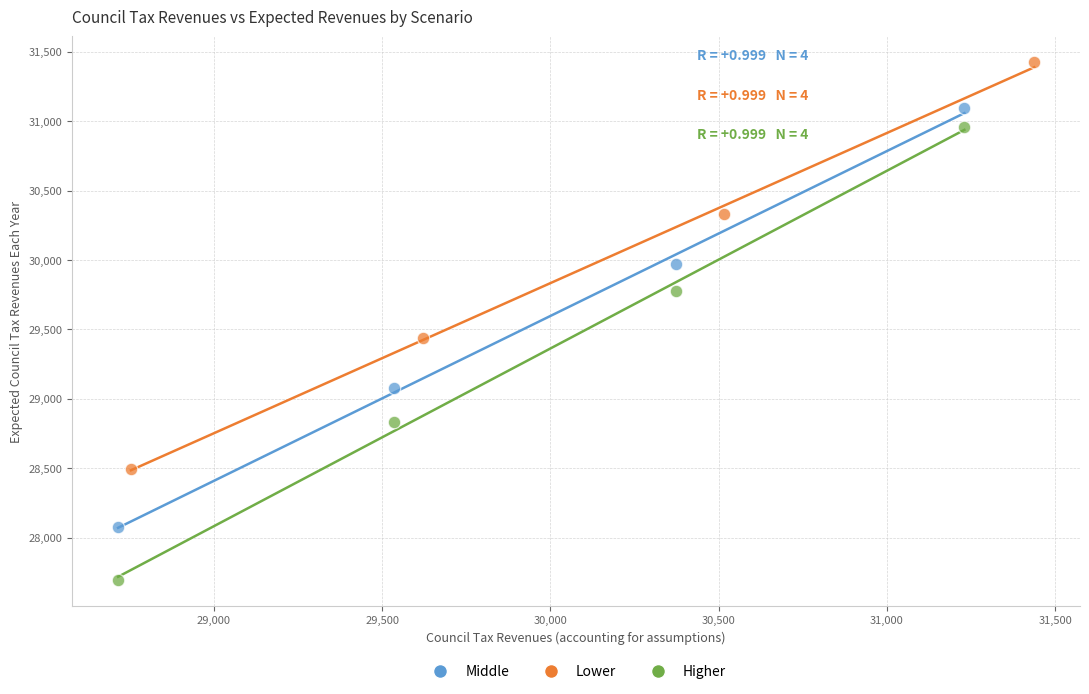

Which series has the widest spread of Y values?

Higher